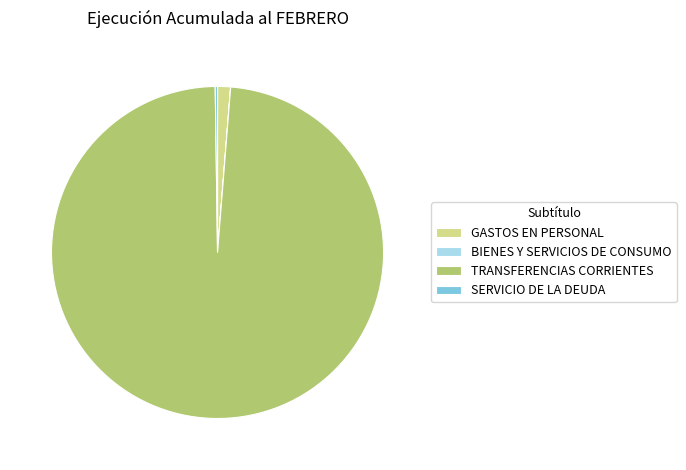

Which category has the biggest portion of the pie?

TRANSFERENCIAS CORRIENTES